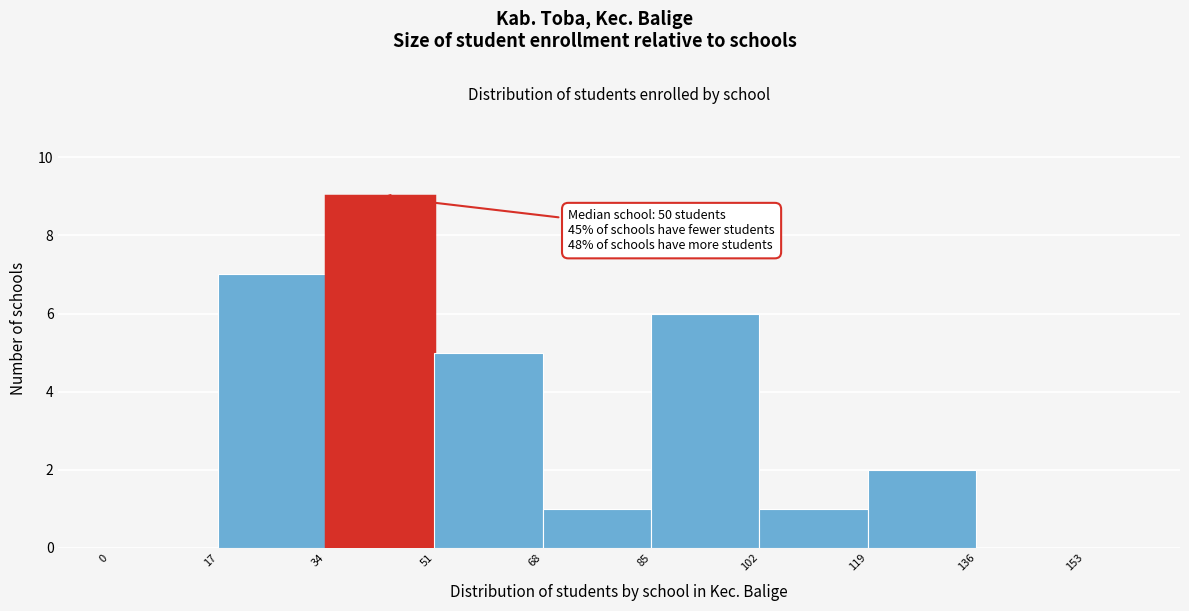

Read against the x-axis, roughly where is the centre of the tallest bar?

42